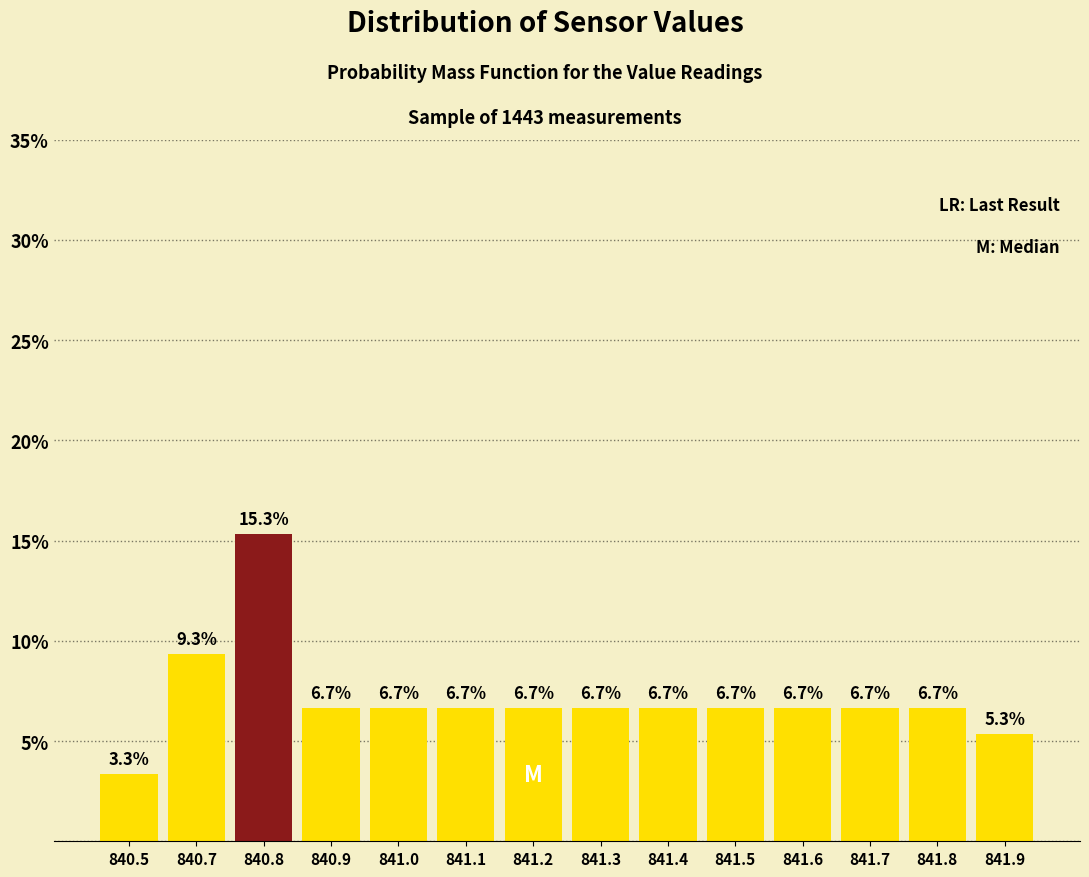

Reading left to right, what are all the values shown in this chart?

3.3	9.3	15.3	6.7	6.7	6.7	6.7	6.7	6.7	6.7	6.7	6.7	6.7	5.3